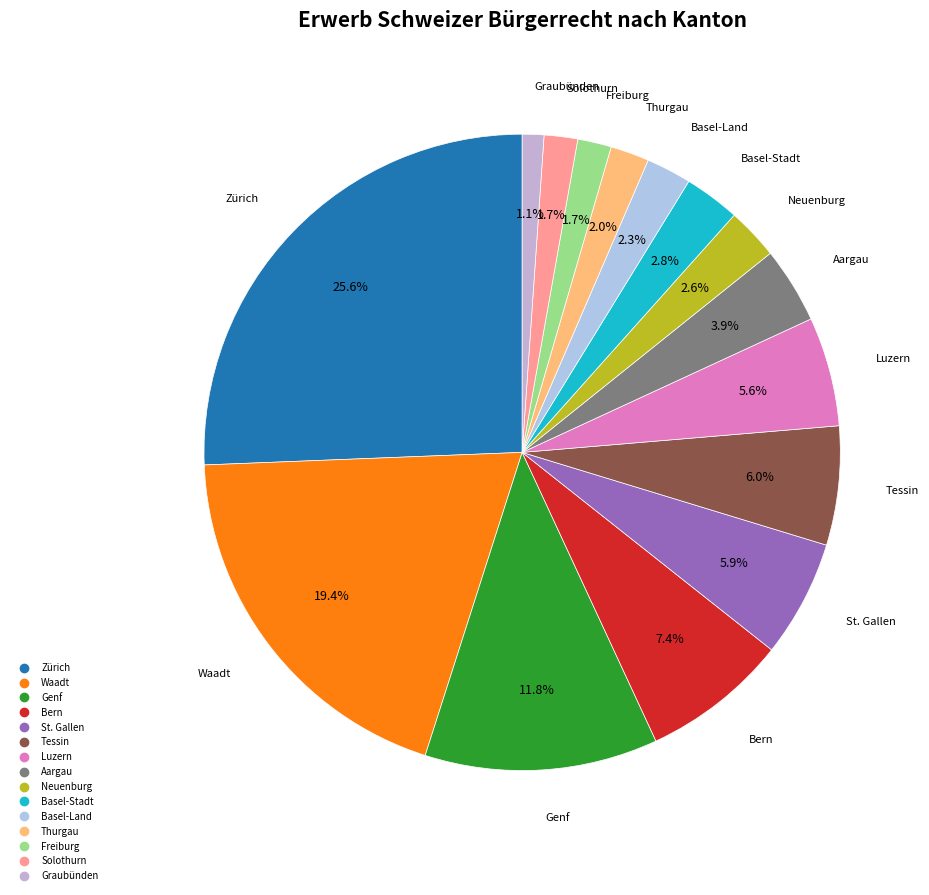

What is the ratio of the value at Luzern to the value at Solothurn?

3.3